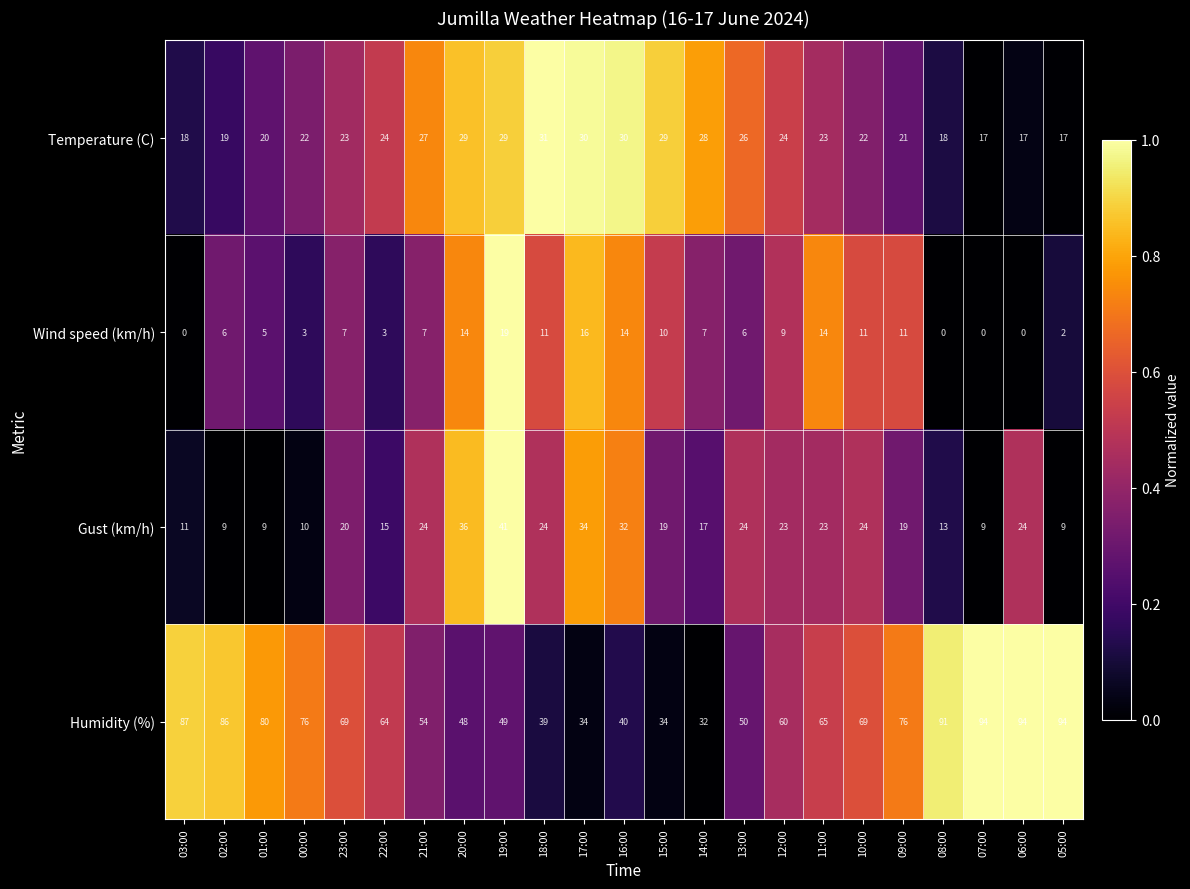

At 19:00, list the series in order from largest to smallest.

Humidity (%), Gust (km/h), Temperature (C), Wind speed (km/h)